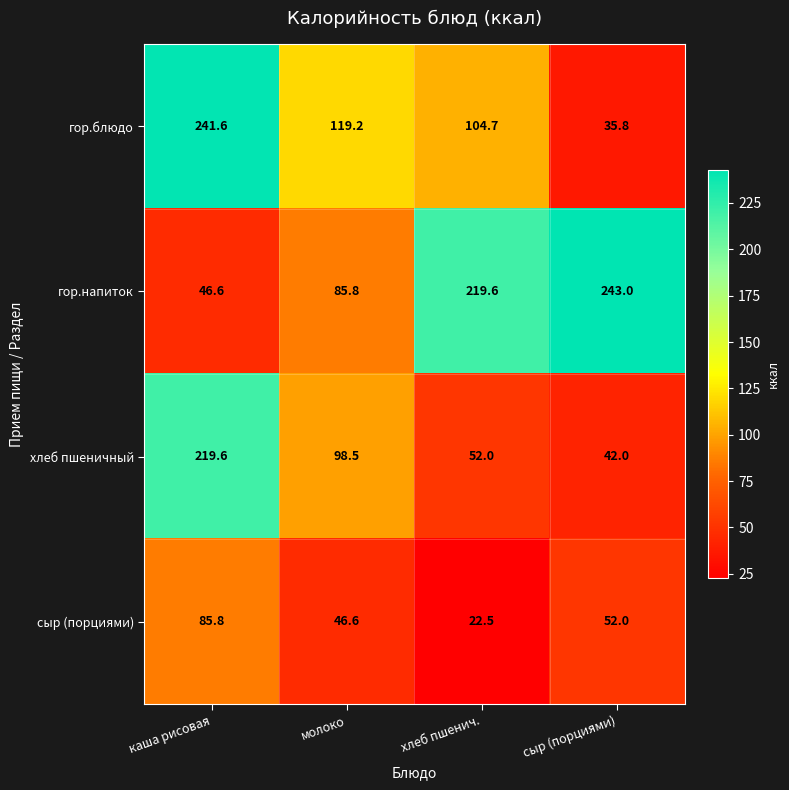

At which label does сыр (порциями) first exceed 52?

каша рисовая